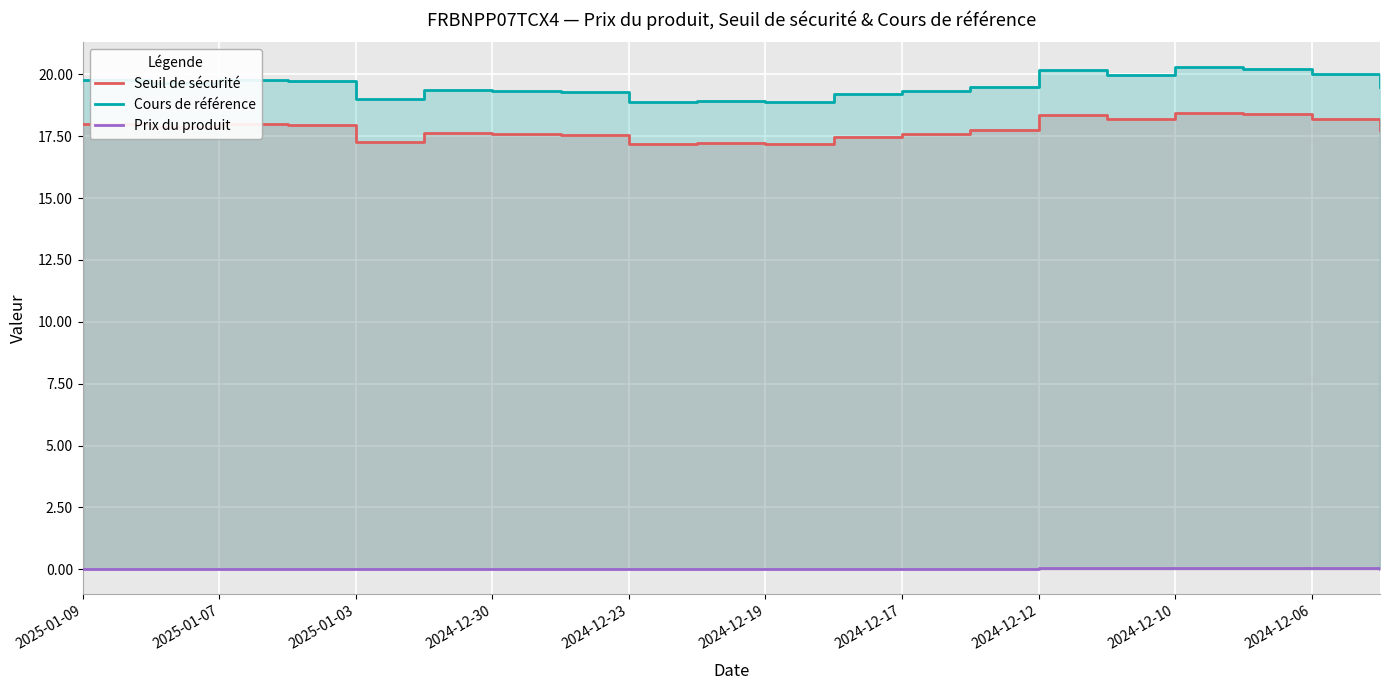

How many lines are shown in the chart?

3